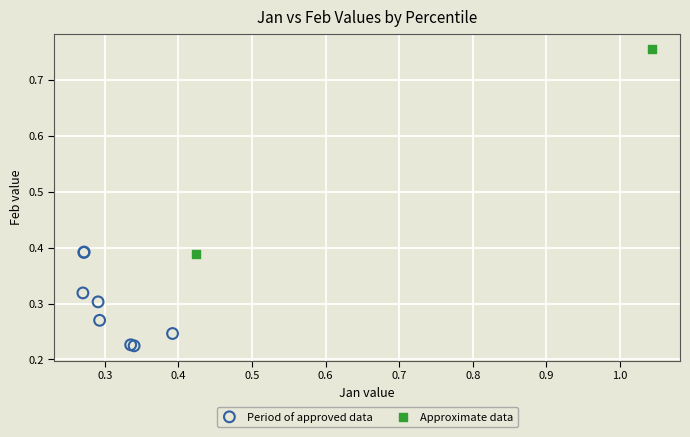

What are all the series names shown in the legend?

Period of approved data, Approximate data